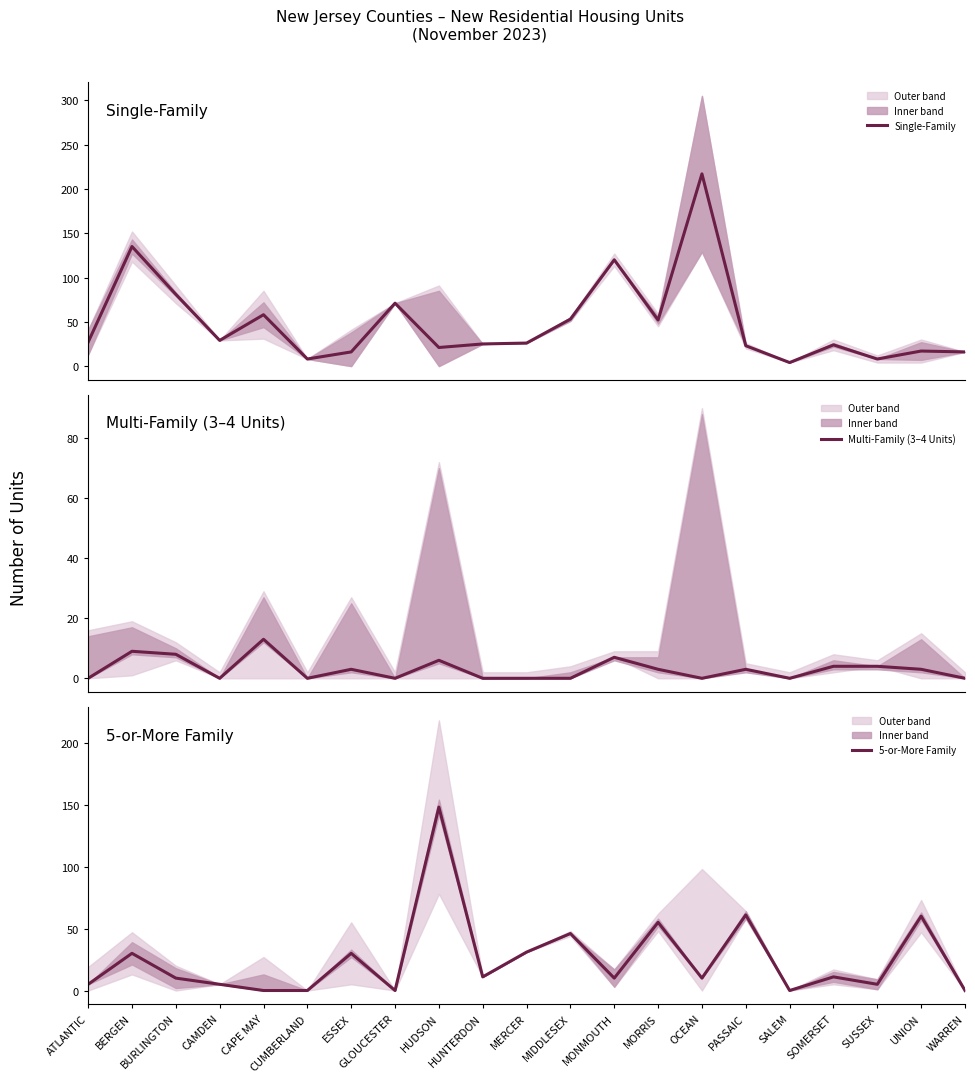

Reading left to right, what are all the values shown in this chart?

Single-Family: ATLANTIC=27	BERGEN=135	BURLINGTON=81	CAMDEN=29	CAPE MAY=58	CUMBERLAND=8	ESSEX=16	GLOUCESTER=71	HUDSON=21	HUNTERDON=25	MERCER=26	MIDDLESEX=53	MONMOUTH=120	MORRIS=52	OCEAN=217	PASSAIC=23	SALEM=4	SOMERSET=24	SUSSEX=8	UNION=17	WARREN=16
Multi-Family (3–4 Units): ATLANTIC=0	BERGEN=9	BURLINGTON=8	CAMDEN=0	CAPE MAY=13	CUMBERLAND=0	ESSEX=3	GLOUCESTER=0	HUDSON=6	HUNTERDON=0	MERCER=0	MIDDLESEX=0	MONMOUTH=7	MORRIS=3	OCEAN=0	PASSAIC=3	SALEM=0	SOMERSET=4	SUSSEX=4	UNION=3	WARREN=0
5-or-More Family: ATLANTIC=5	BERGEN=30	BURLINGTON=10	CAMDEN=5	CAPE MAY=0	CUMBERLAND=0	ESSEX=30	GLOUCESTER=0	HUDSON=148	HUNTERDON=11	MERCER=31	MIDDLESEX=46	MONMOUTH=10	MORRIS=55	OCEAN=10	PASSAIC=61	SALEM=0	SOMERSET=11	SUSSEX=5	UNION=60	WARREN=0